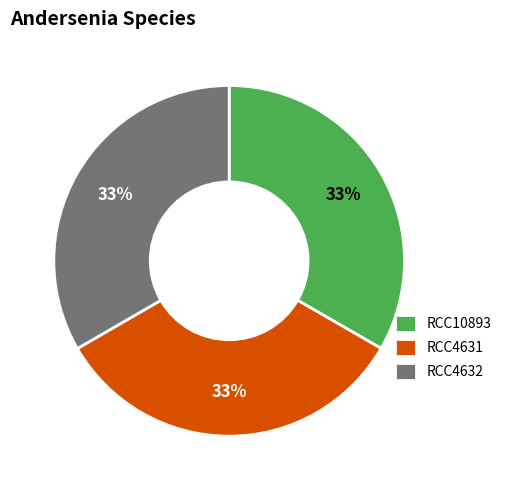

Do RCC10893 and RCC4631 together represent more than half of the pie?

Yes